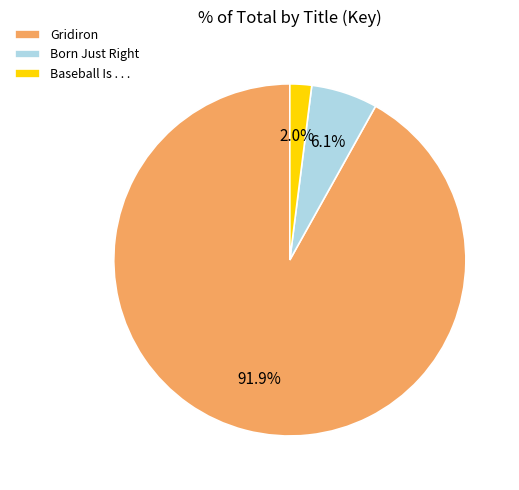

Does any single category account for the majority?

Yes